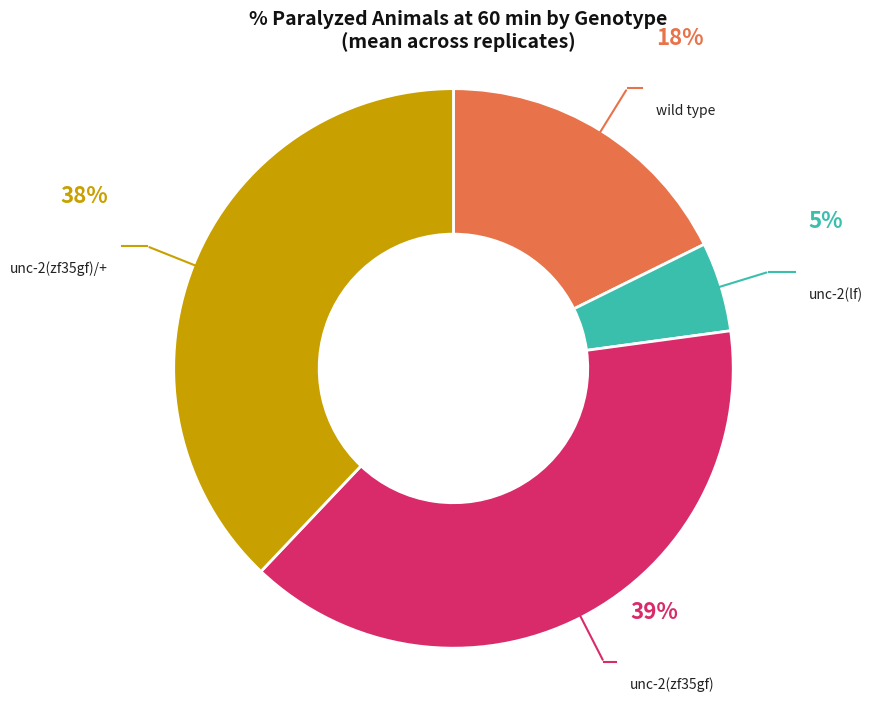

Is there any slice that represents more than half of the pie?

No